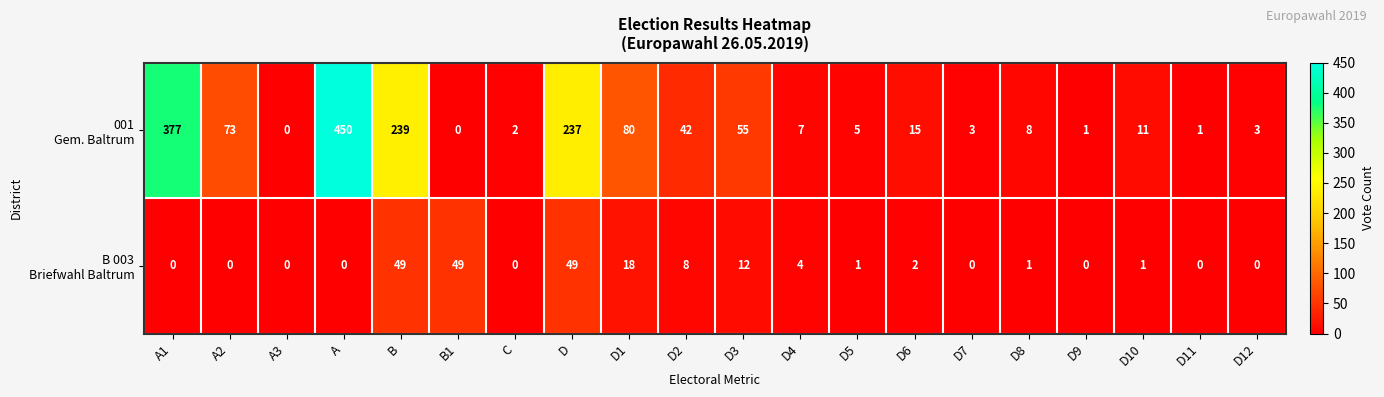

At how many categories does at least one series exceed 18?

9